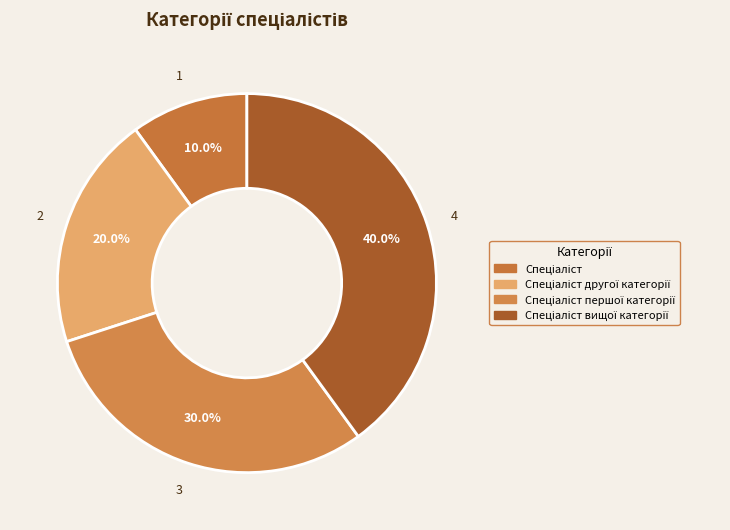

How many segments does this pie chart have?

4